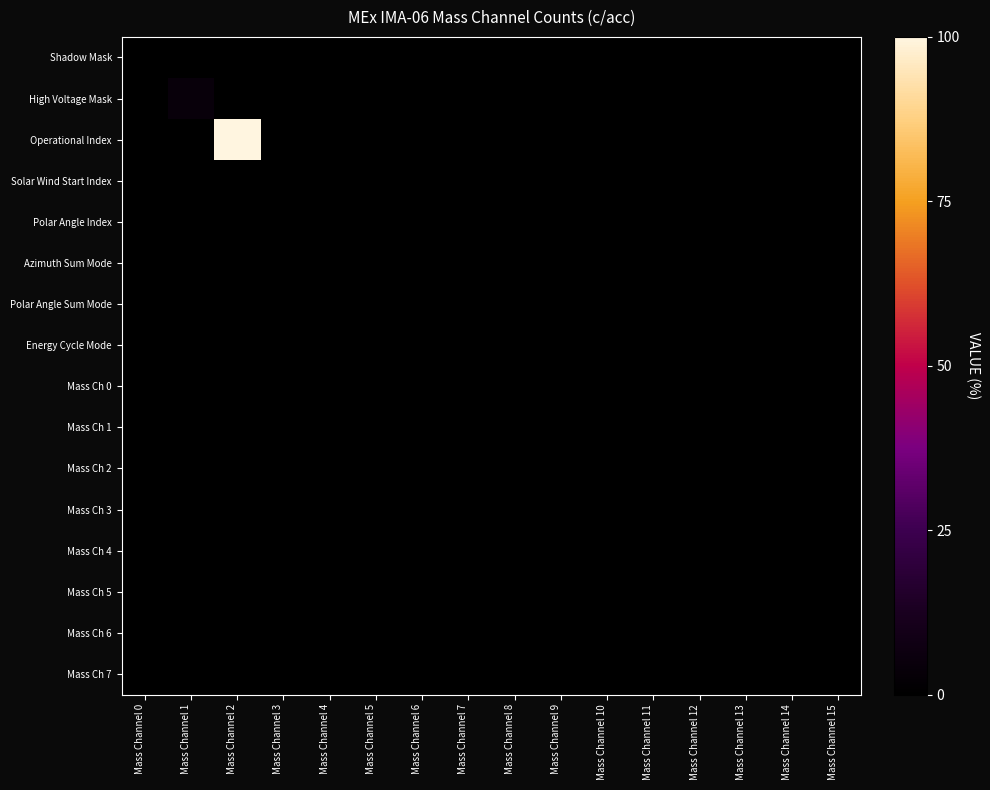

Between Mass Channel 6 and Mass Channel 13, which is larger?

Mass Channel 6